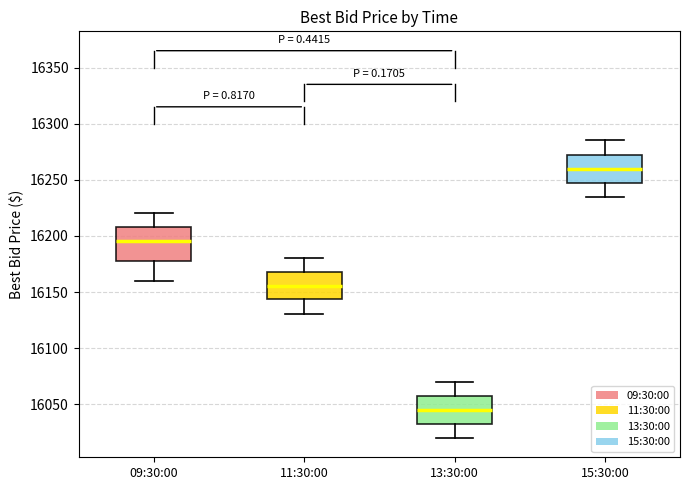

Where does the median line of the box for 15:30:00 sit on the y-axis? The values are not printed on the chart, so give them approximately, as read against the axis.

16260